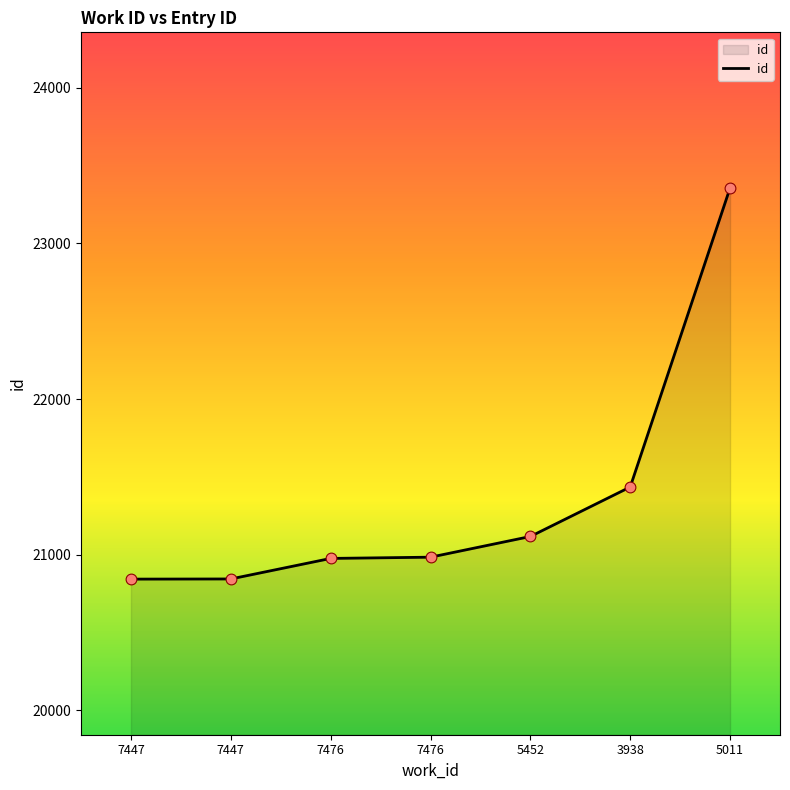

What is the change in value from 7447 to 5452?

+273